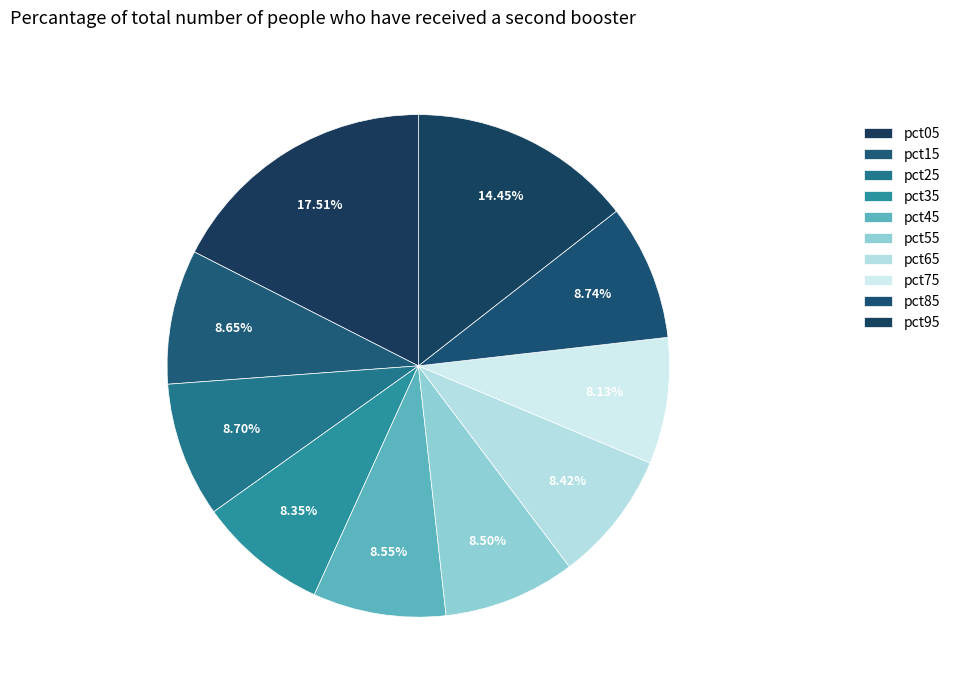

How many slices are in this pie chart?

10